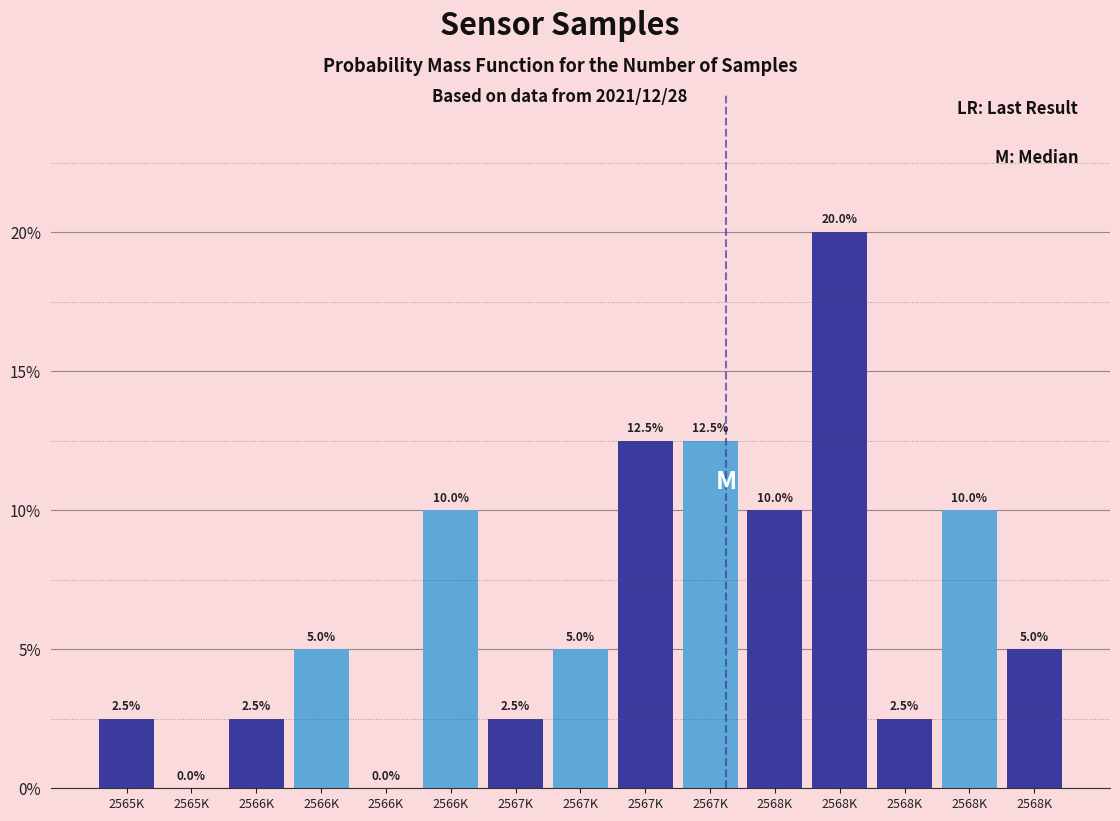

Are the bars horizontal?

No